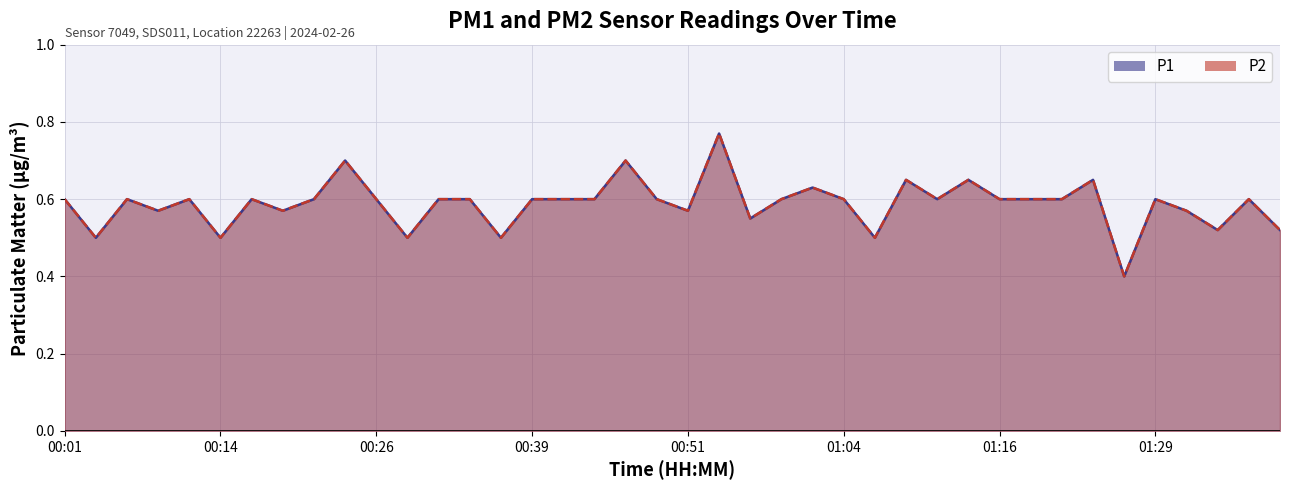

Is it true that P2 equals 0.7 at 01:26?

False